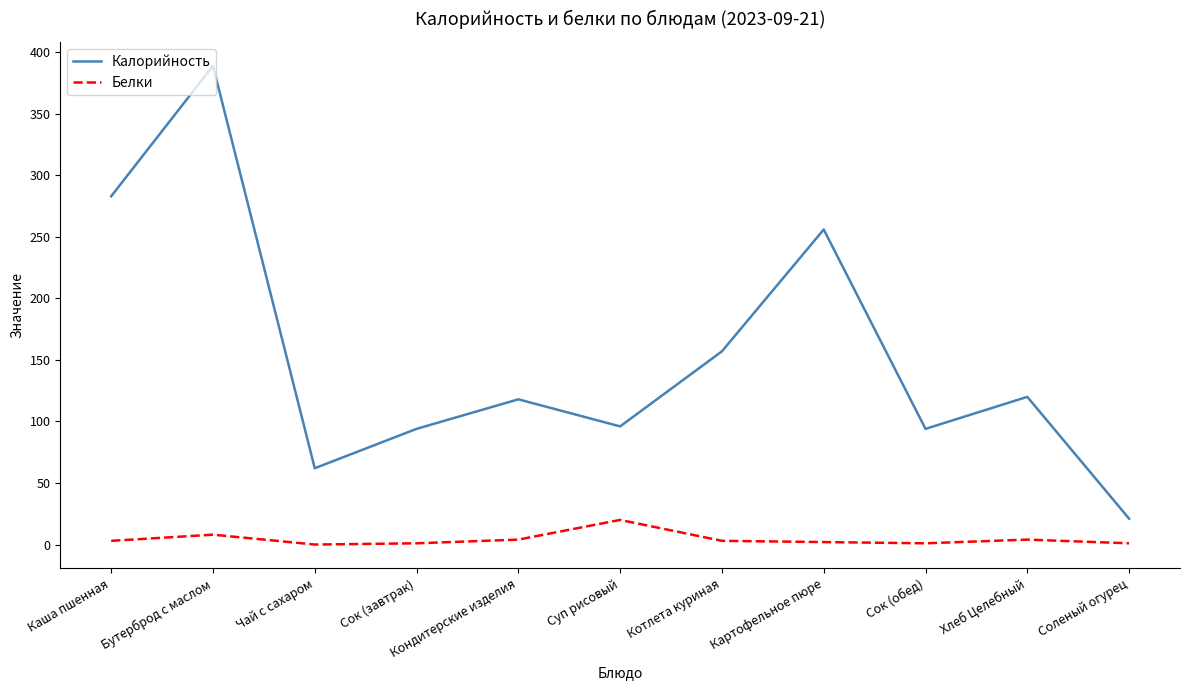

What position from the right is Хлеб Целебный?

2